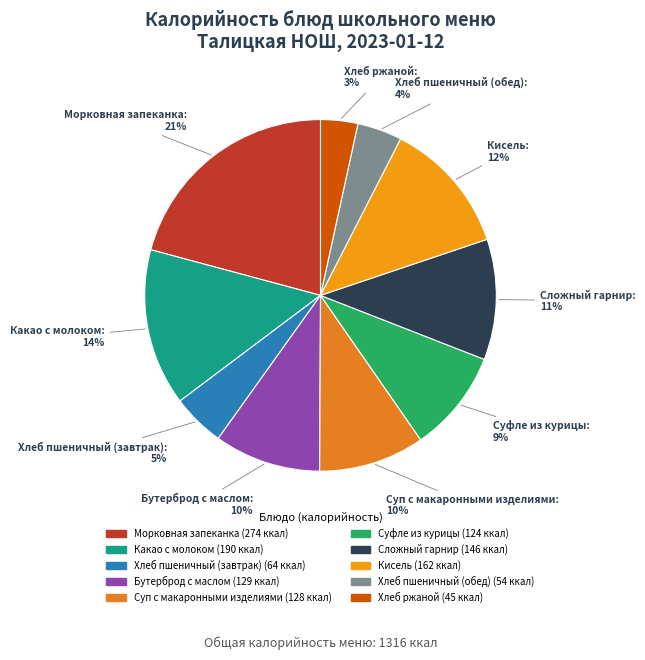

Approximately how many times larger is the value at Кисель compared to Какао с молоком?

0.9